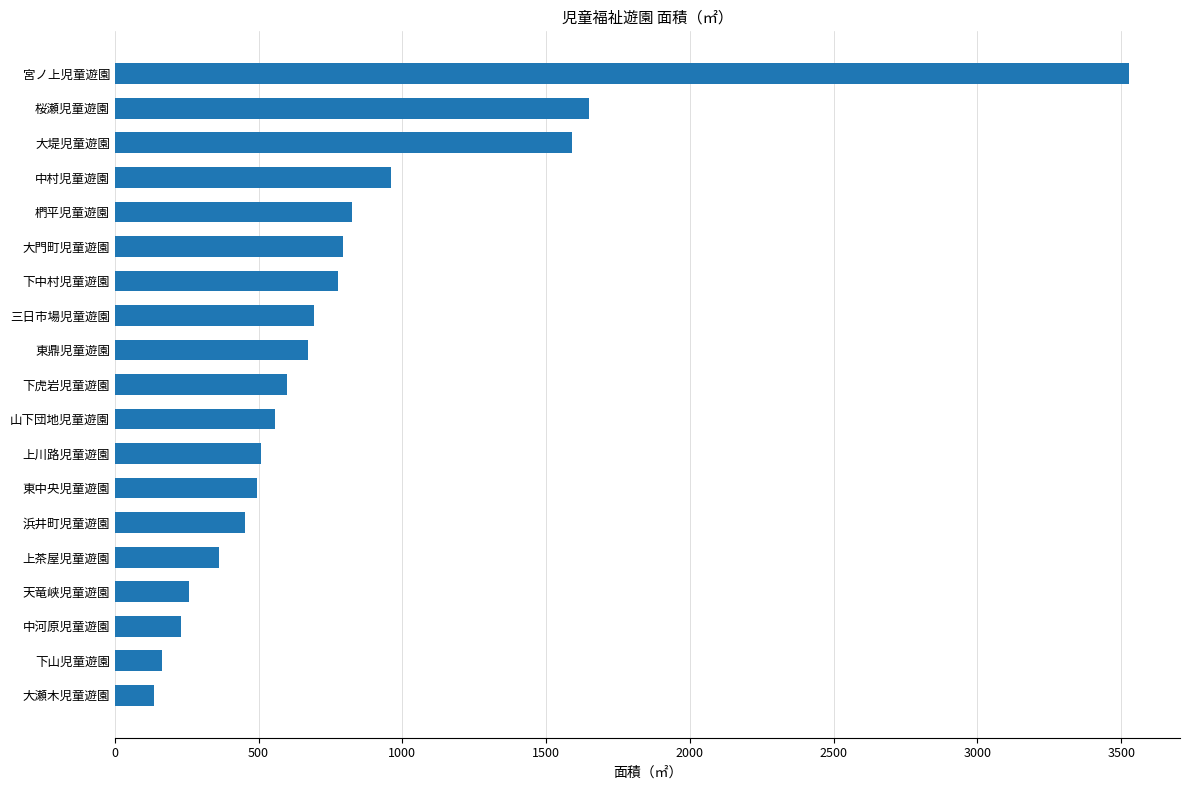

What is the change in value from 天竜峡児童遊園 to 山下団地児童遊園?

+300